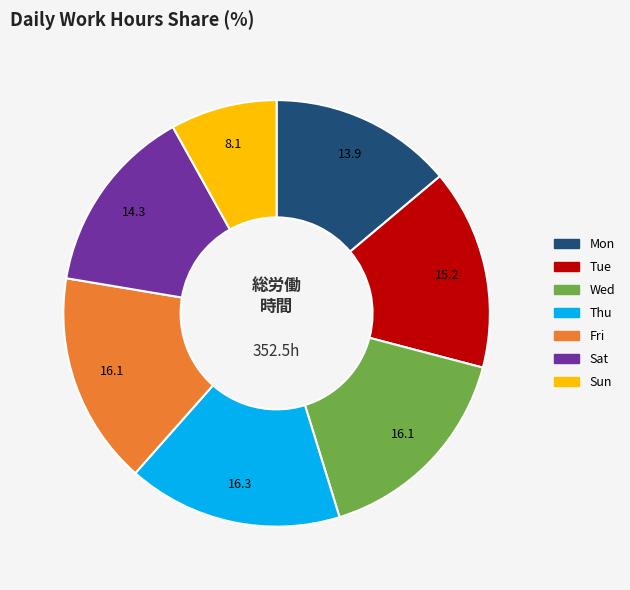

Is there a majority slice in this chart?

No